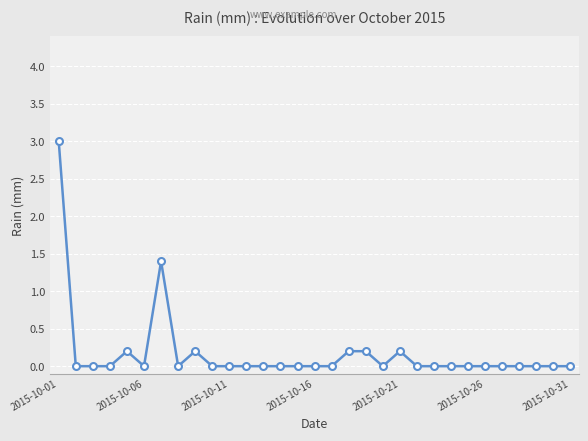

What is the difference between the maximum and second lowest values?

3.0